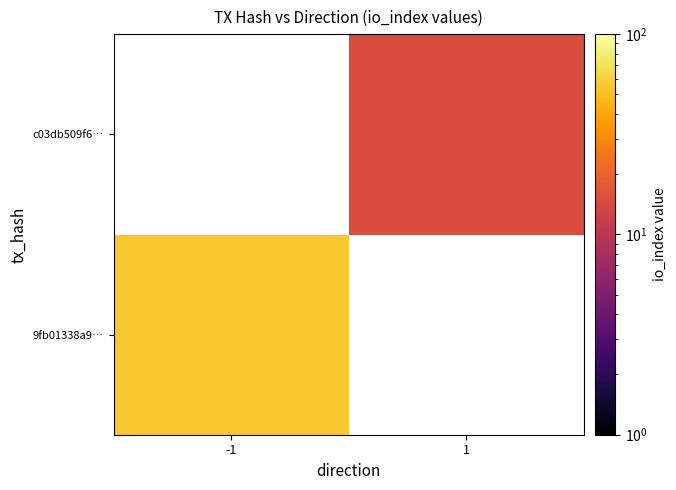

What is the approximate value of c03db509f6… at 1?

15.0